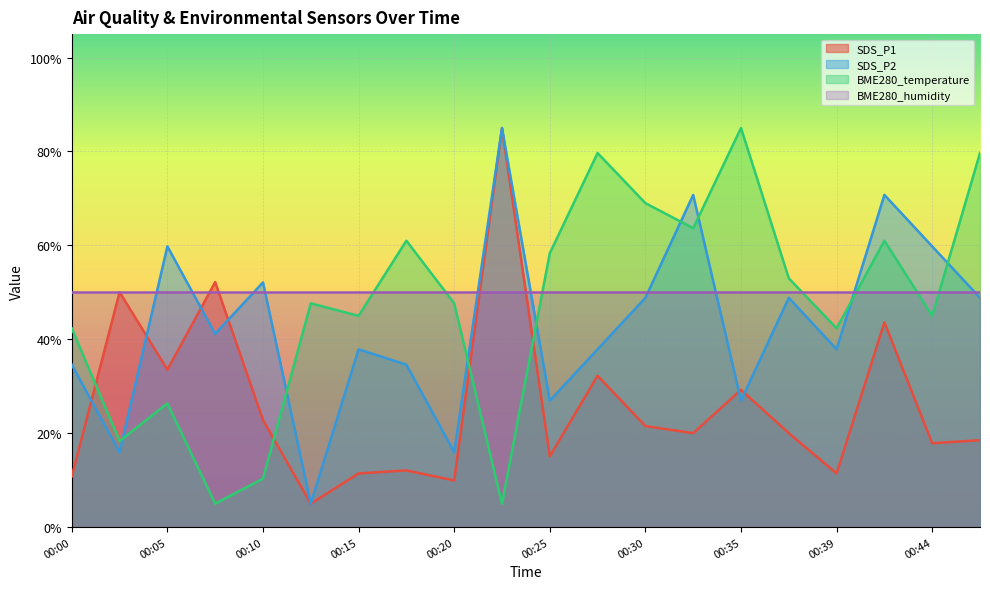

Is it true that BME280_humidity equals 50.0 at 00:05?

True